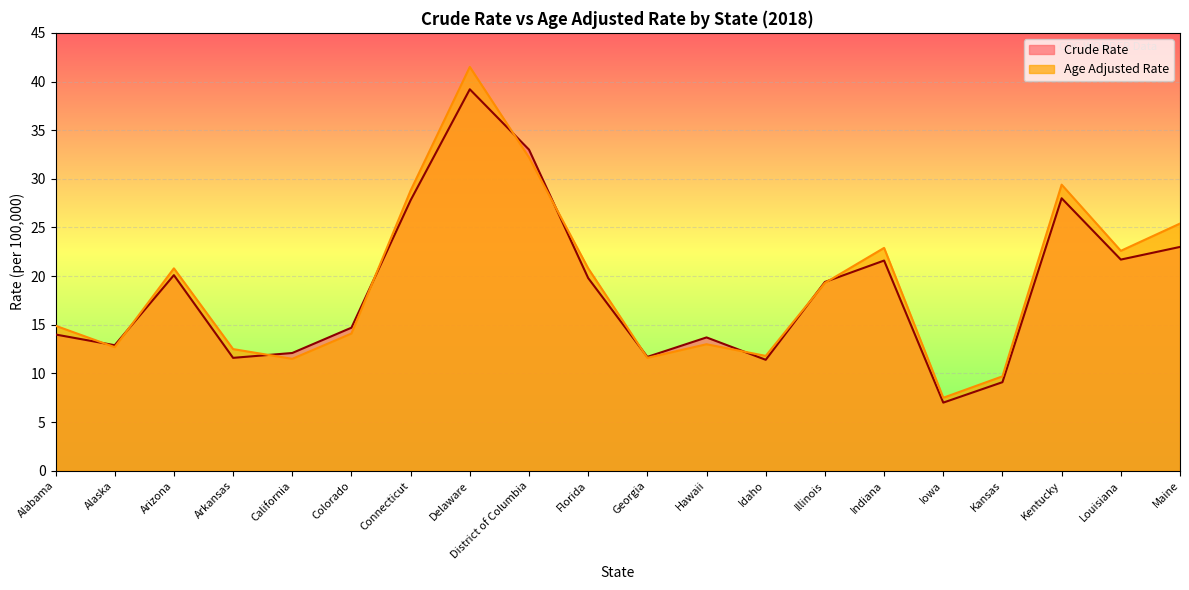

How many lines are shown in the chart?

2